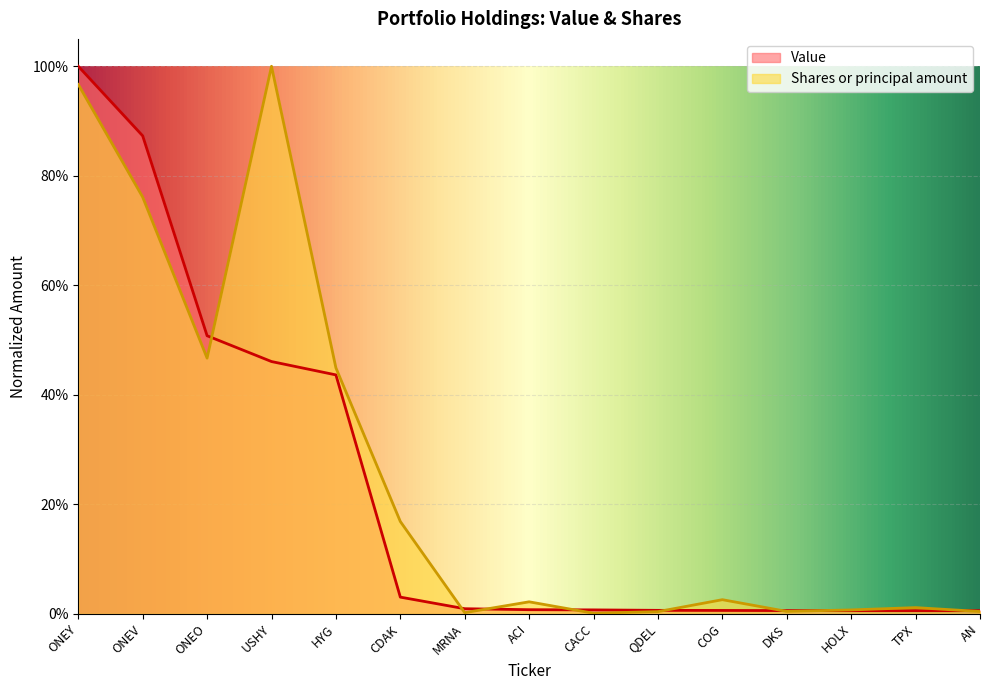

What are all the series names shown in the legend?

Value, Shares or principal amount